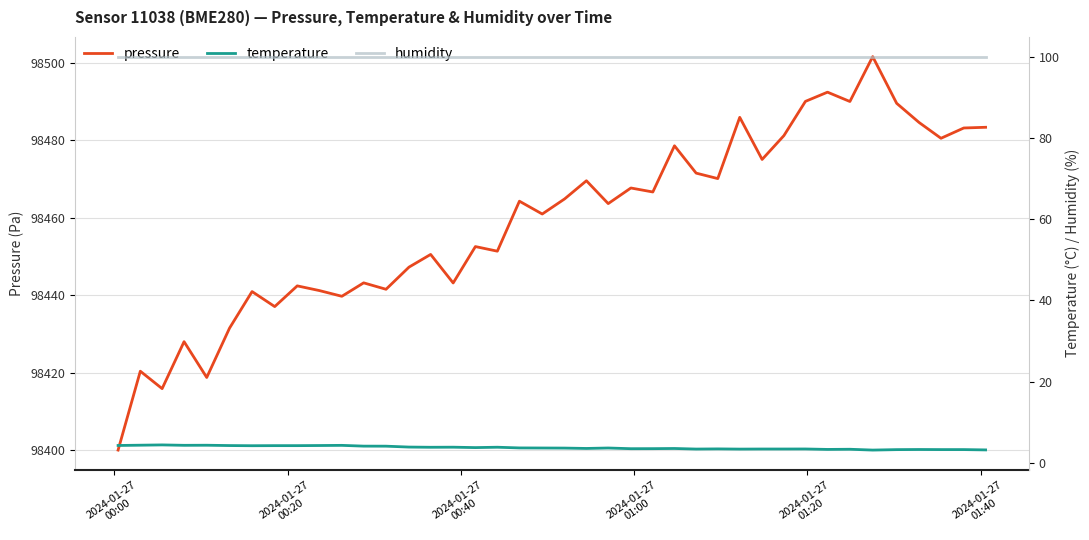

How many series are shown in this chart?

3